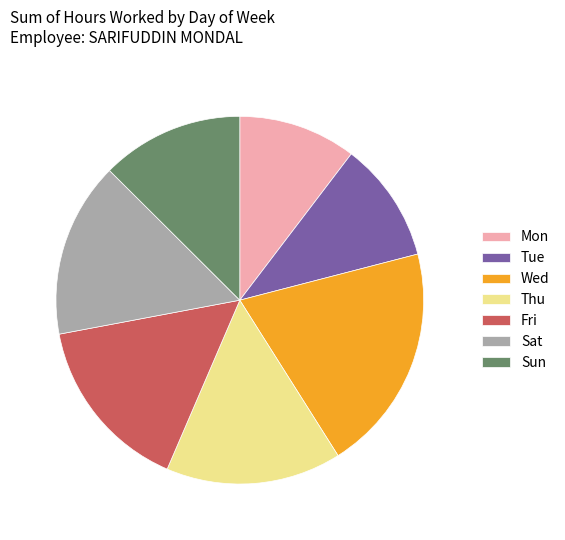

Do Fri and Mon together represent more than half of the pie?

No